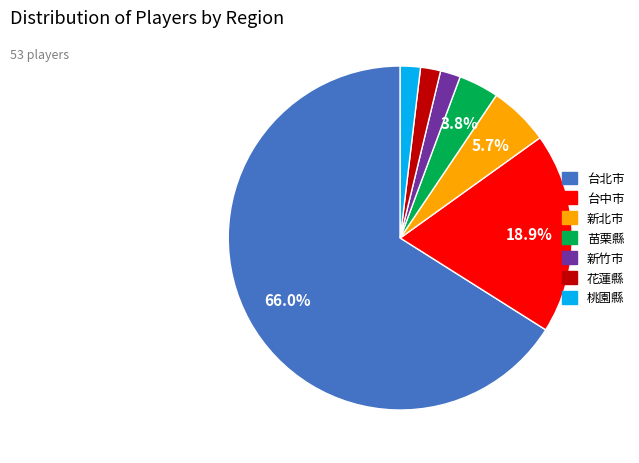

Is it true that 台中市 is 33% of the pie?

False